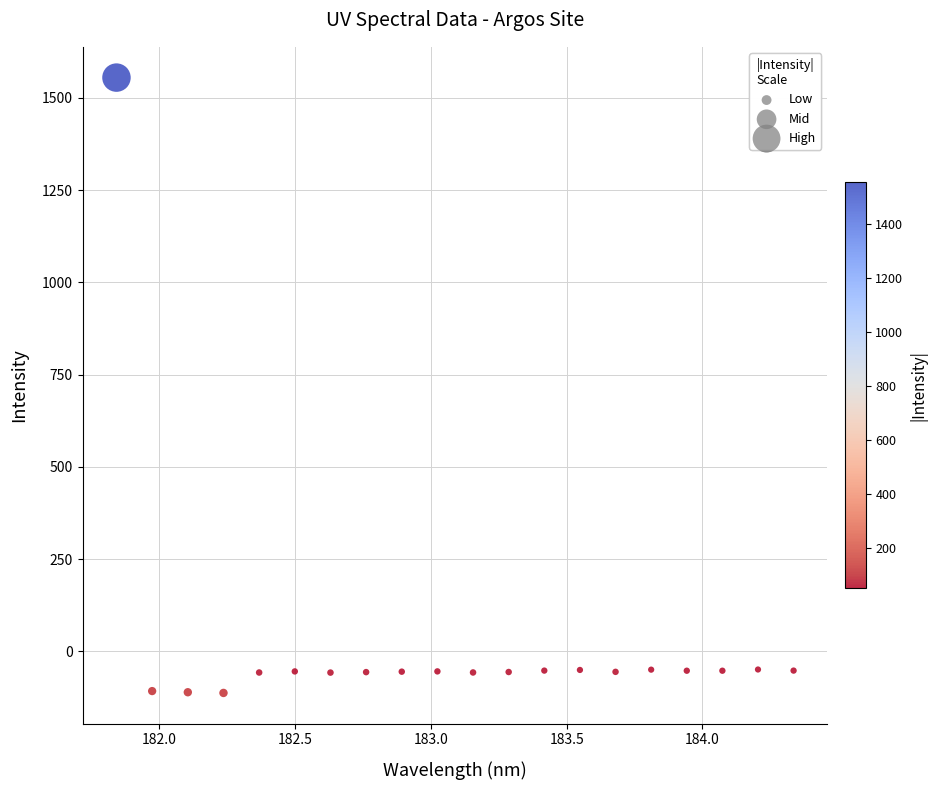

What is the range of Y values (max minus min)?

1667.6